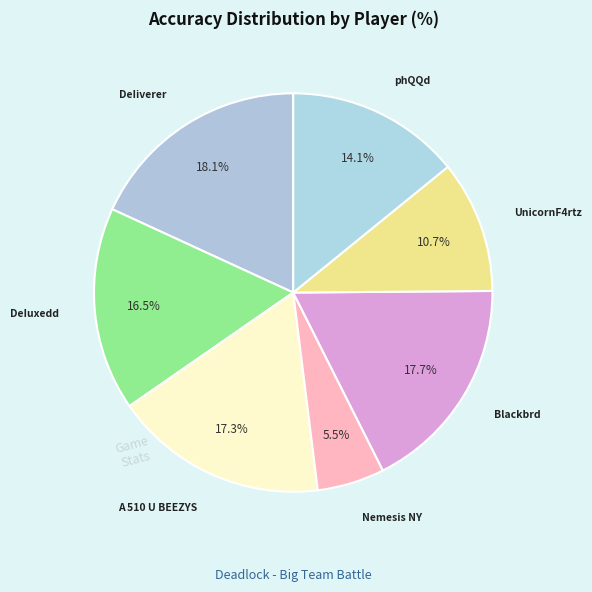

How many slices are in this pie chart?

7